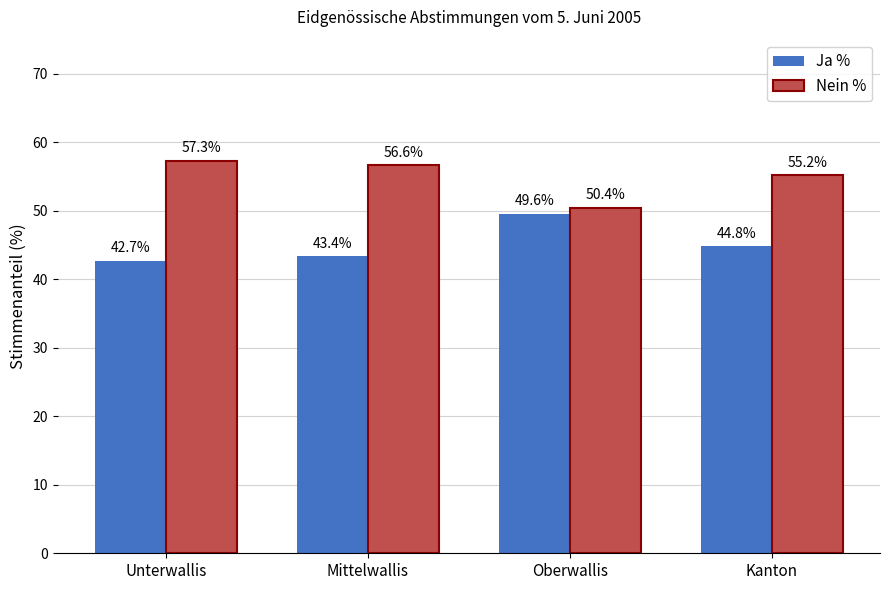

The Ja % series shows 81.7 at Oberwallis. True or false?

False